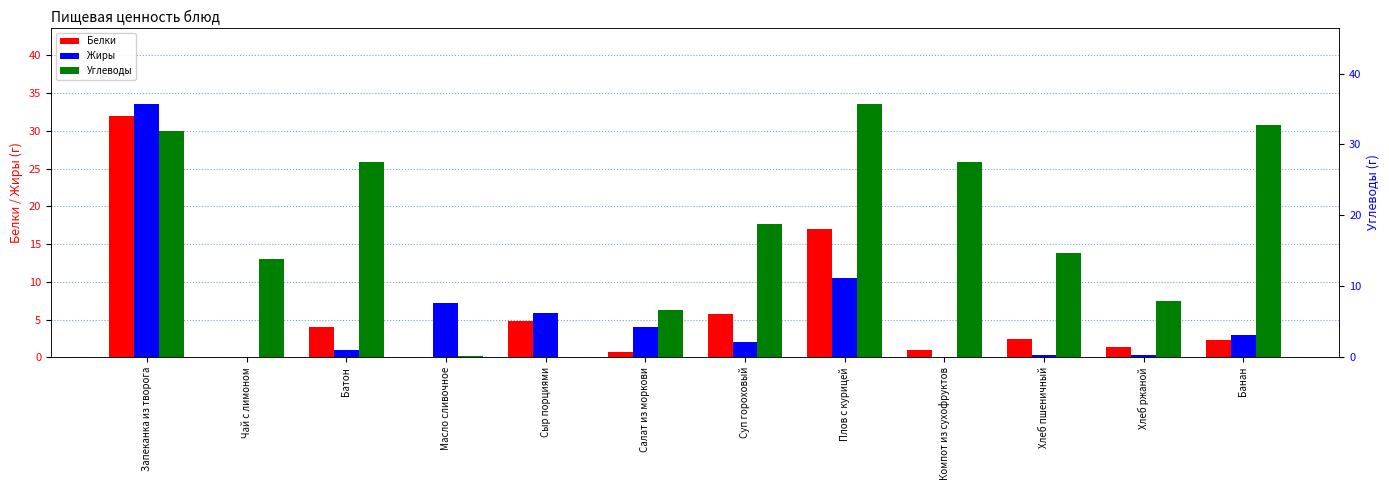

List the series in order of their peak value, highest first.

Углеводы, Жиры, Белки